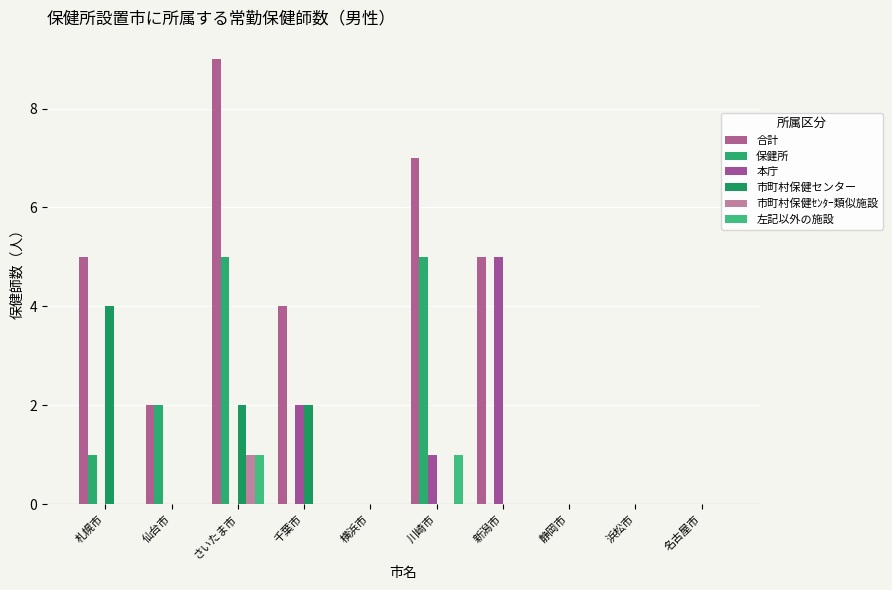

The 市町村保健センター series shows 0 at 仙台市. True or false?

True